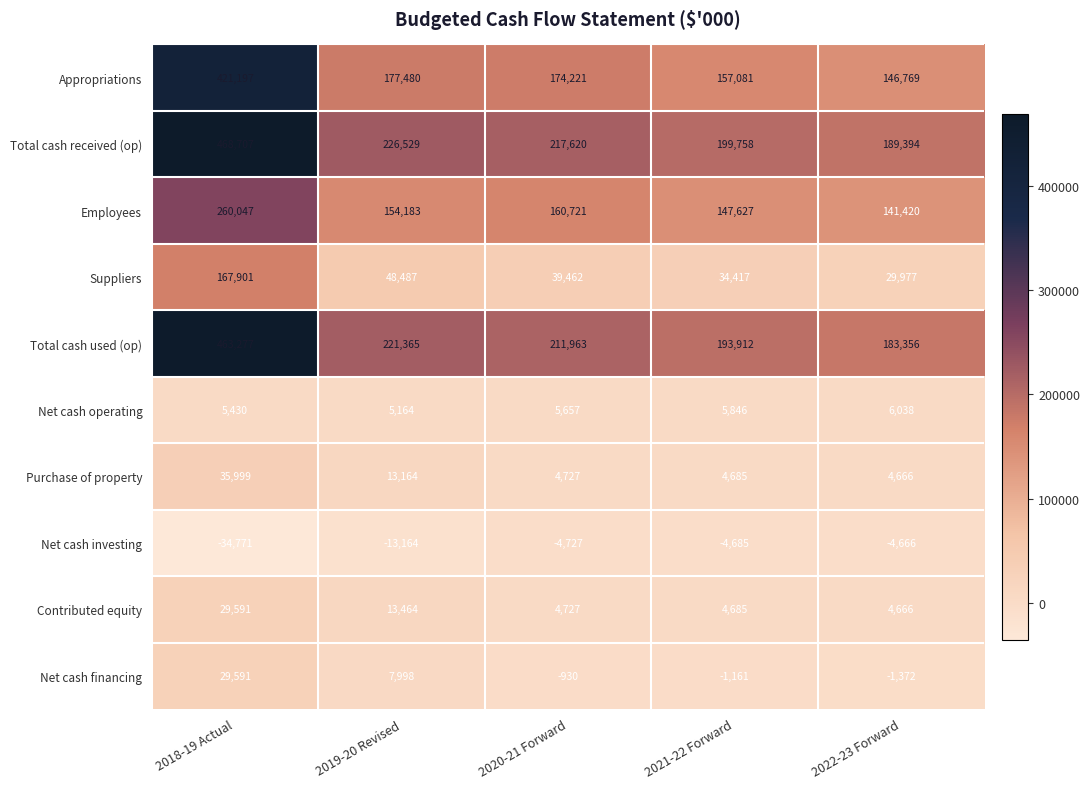

Which series has the widest spread of values?

Total cash used (op)